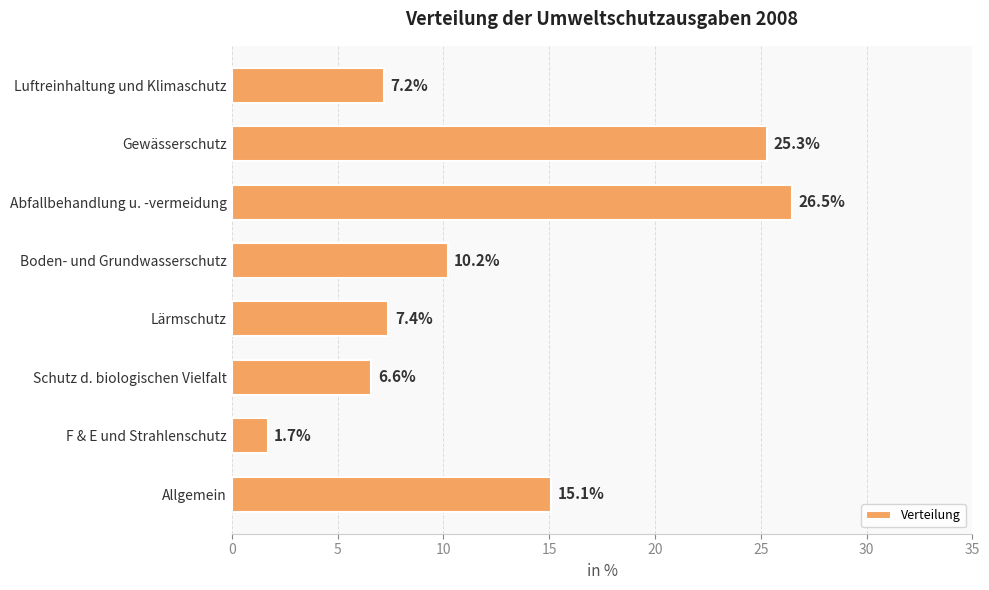

Is it true that the value at Schutz d. biologischen Vielfalt is 9.2?

False